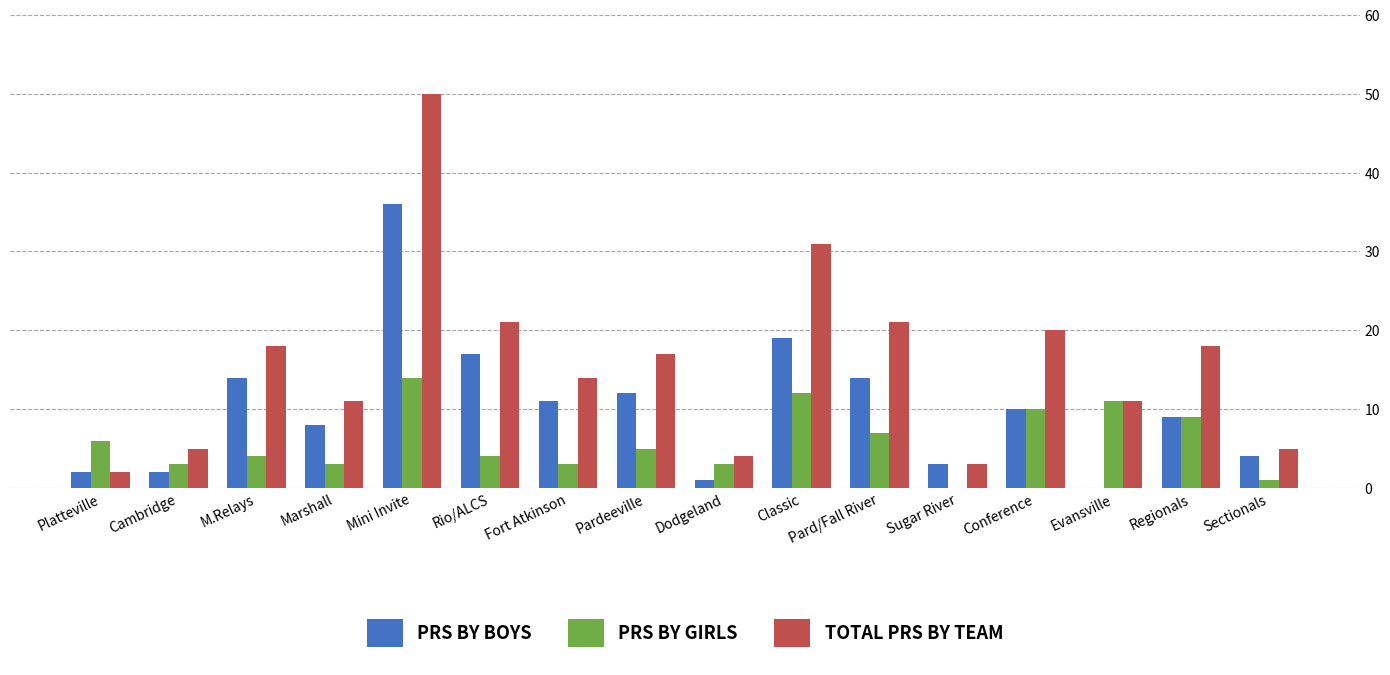

How many positive values does the PRS BY BOYS series have?

15